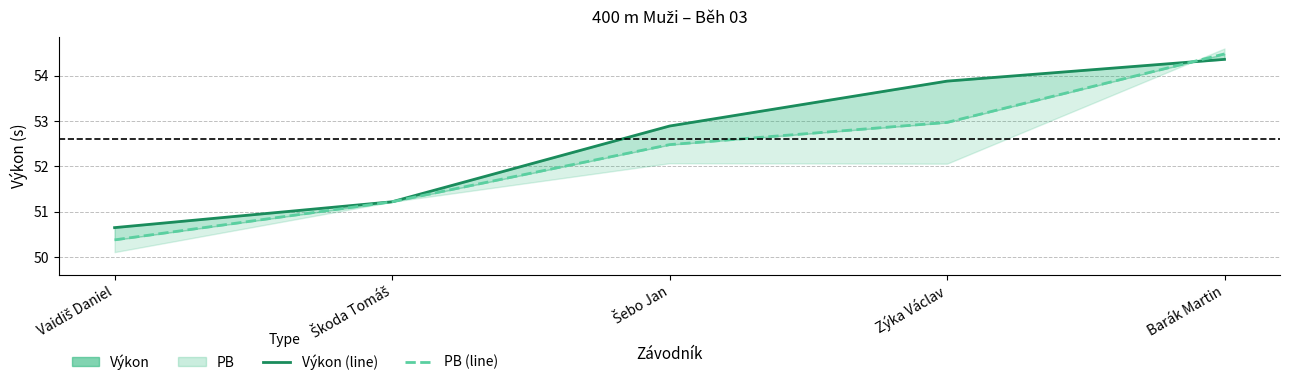

After their last crossing, which series has the higher values: Výkon or PB?

PB